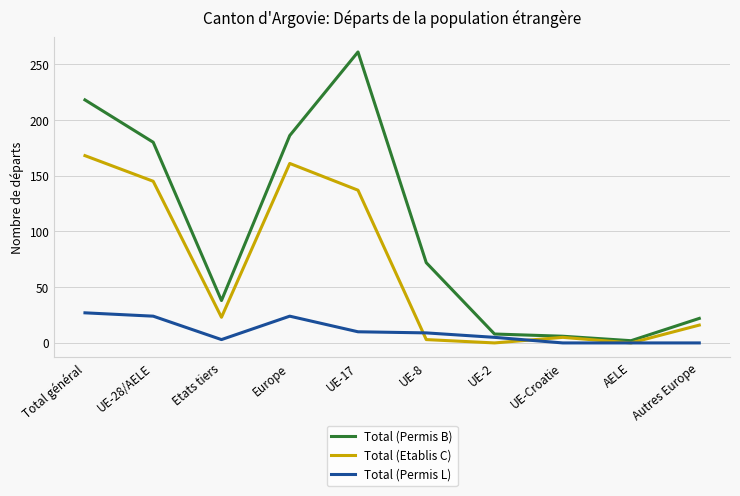

Rank the series by their maximum value, from highest to lowest.

Total (Permis B), Total (Etablis C), Total (Permis L)